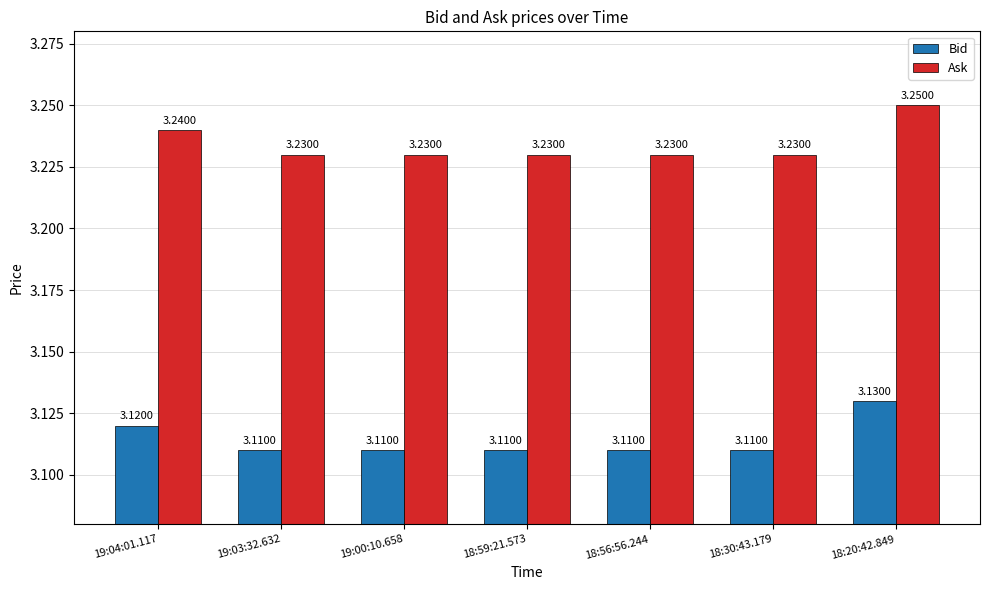

What is the sum of all Ask values?

22.6